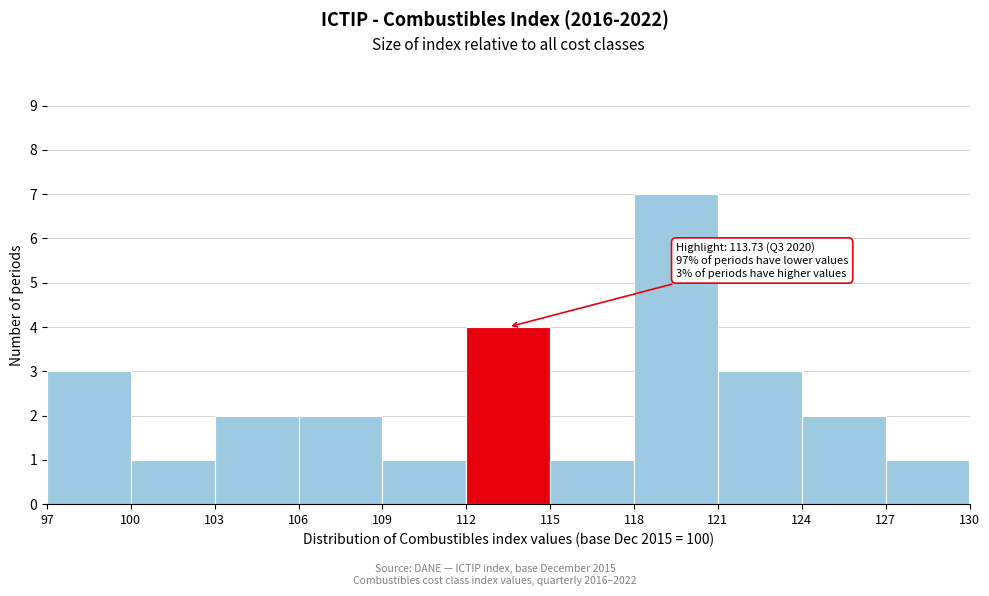

Which range on the x-axis has the tallest bar?

118 to 121